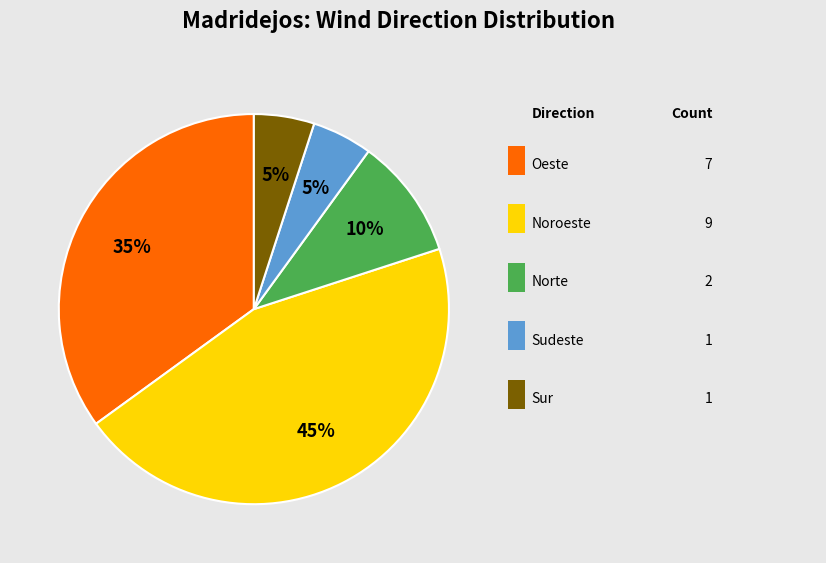

To the nearest percent, what is the difference between the largest and smallest slice percentages?

40%